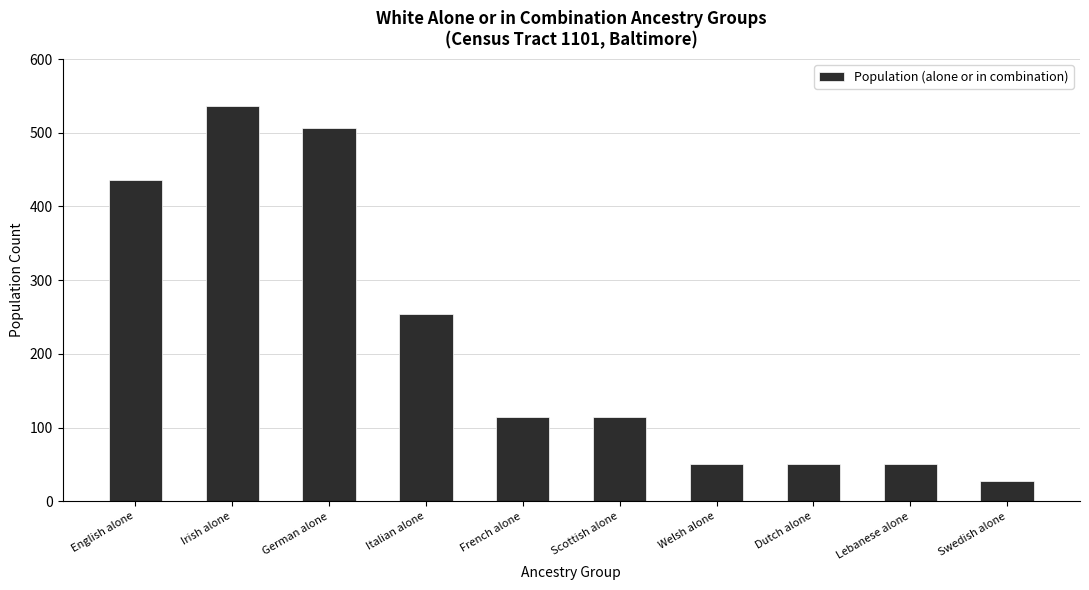

How many bars are there in total?

10